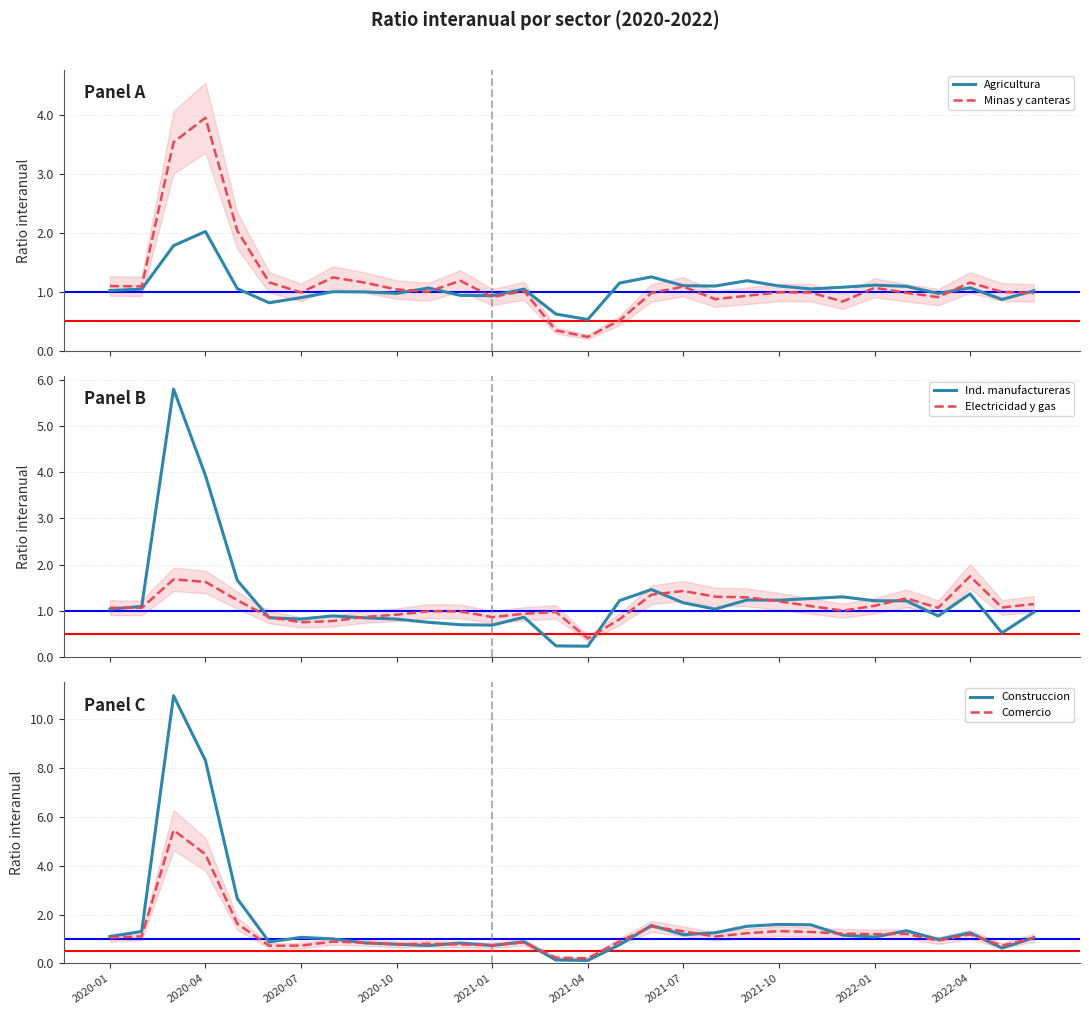

What position from the right is 2020-01?

30